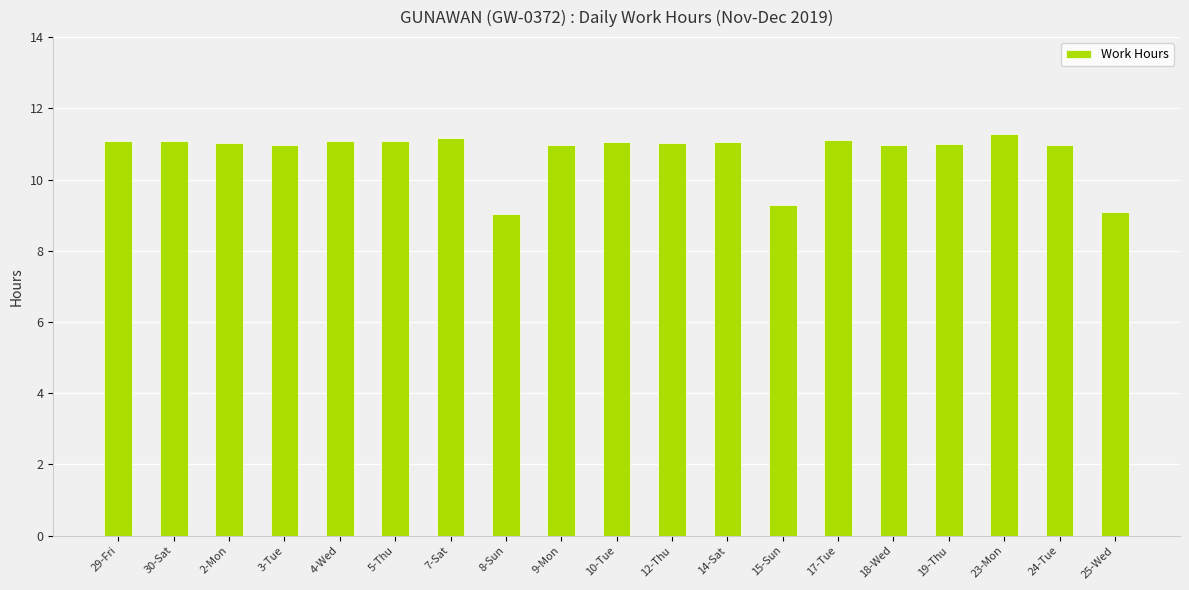

How many series are shown in this chart?

1